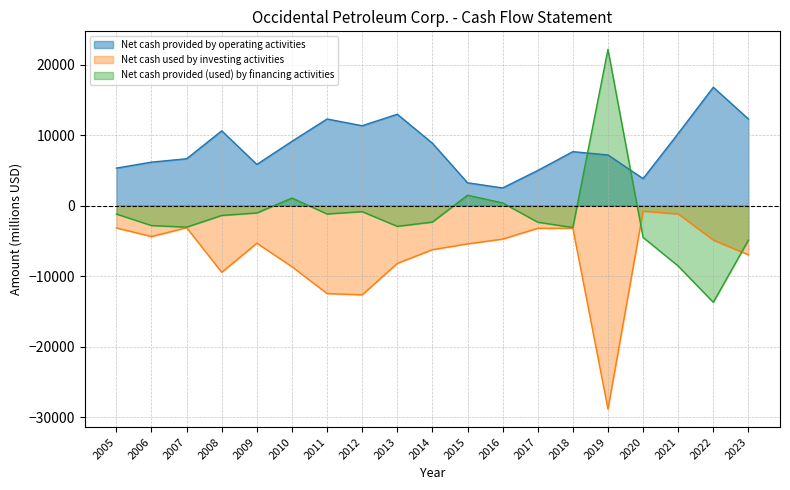

What is the minimum value for Net cash provided by operating activities?

2519